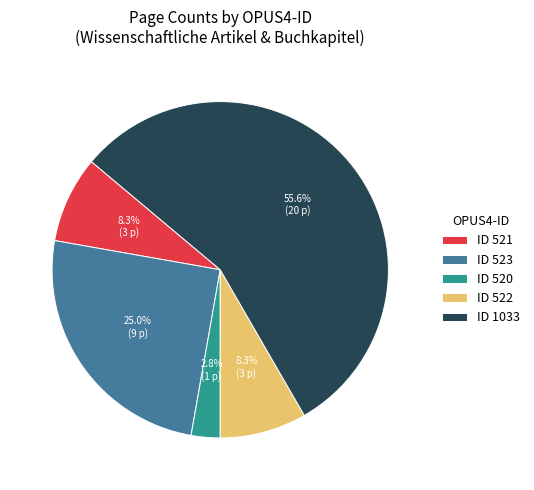

What is the smallest slice in the pie chart?

ID 520